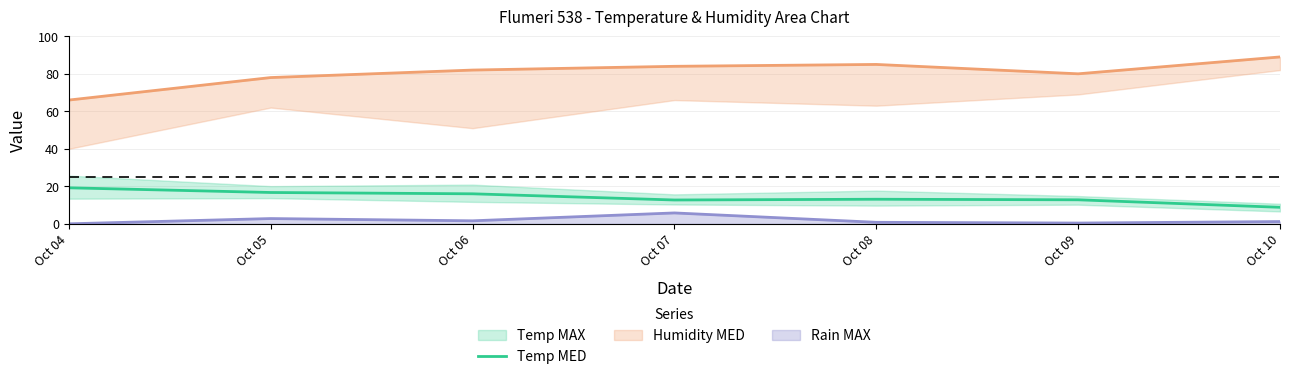

Count the number of categories in the chart.

7